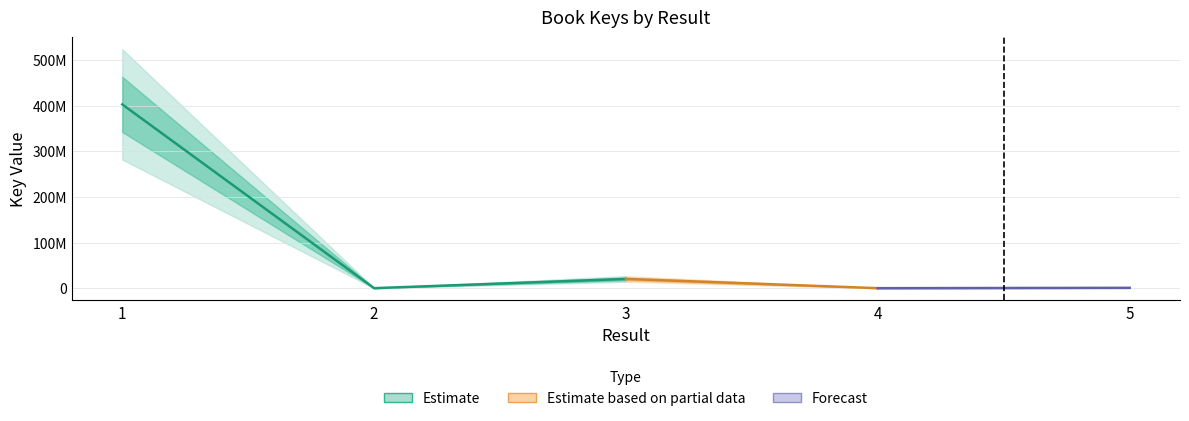

Which has a higher value, 2 or 1?

1